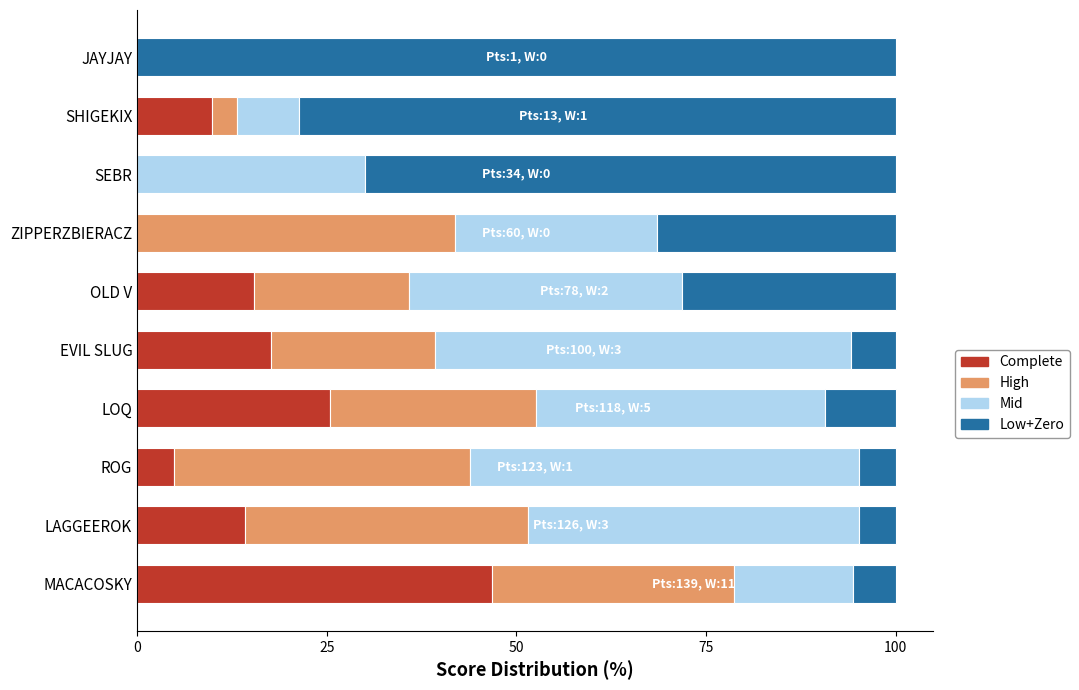

What is the highest value of the Complete series?

46.8